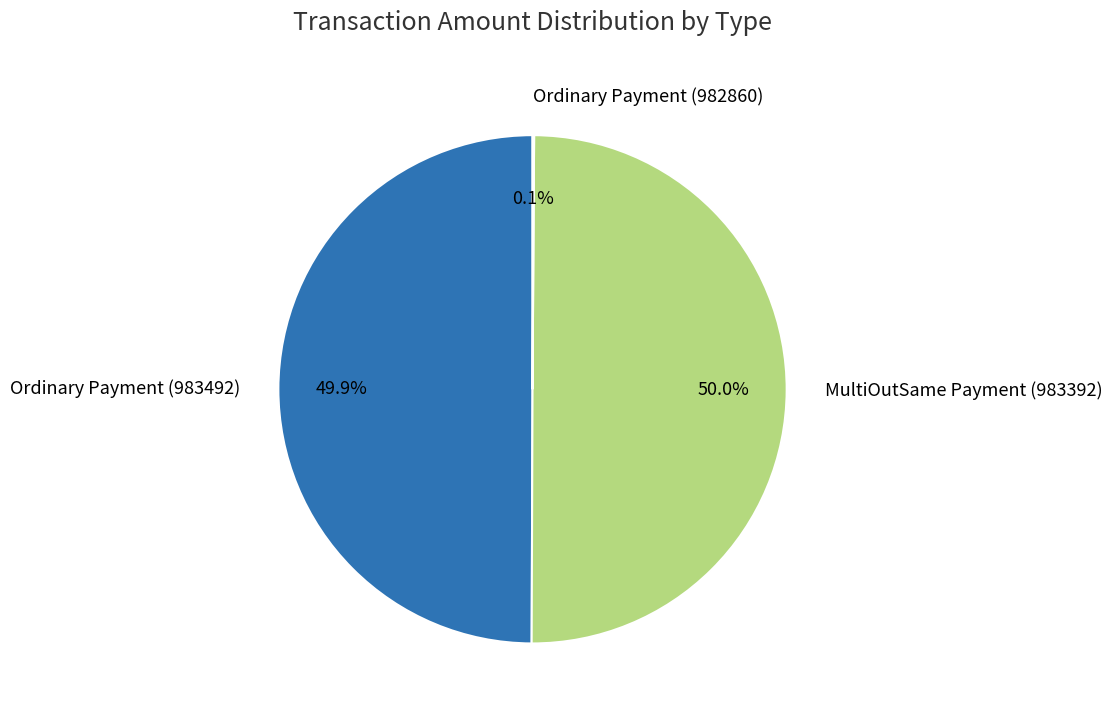

Do Ordinary Payment (983492) and MultiOutSame Payment (983392) together represent more than half of the pie?

Yes